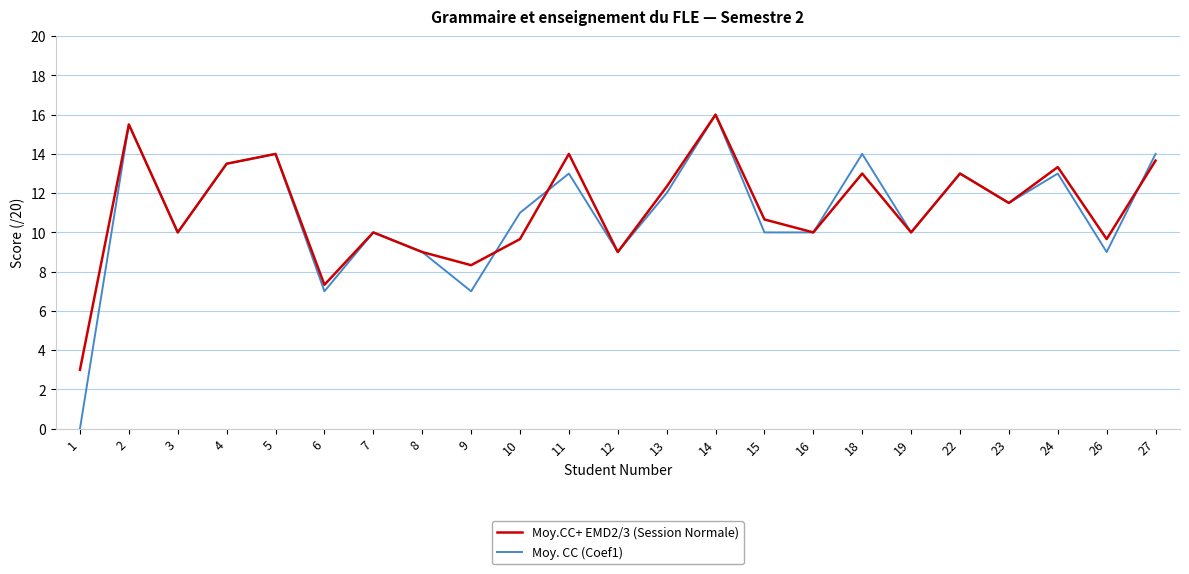

What is the total value across all series at 13?

24.3